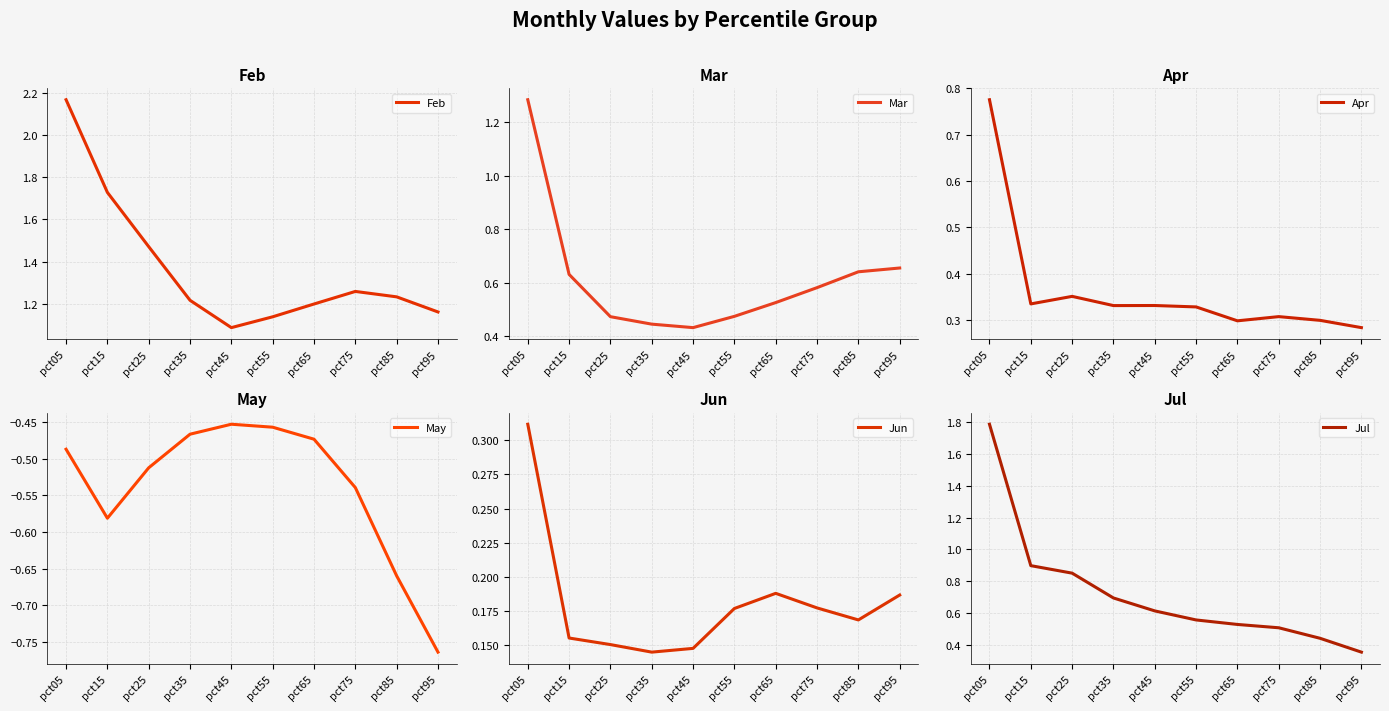

Read the May value at pct05.

-0.5